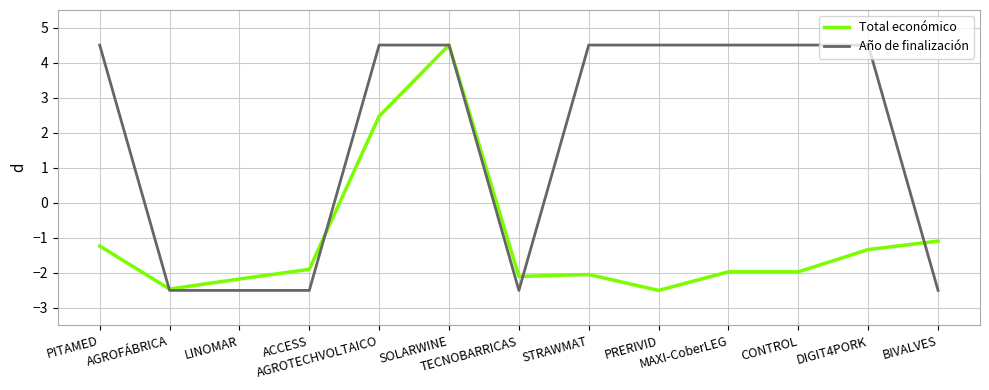

True or false: Total económico and Año de finalización intersect in this chart.

True